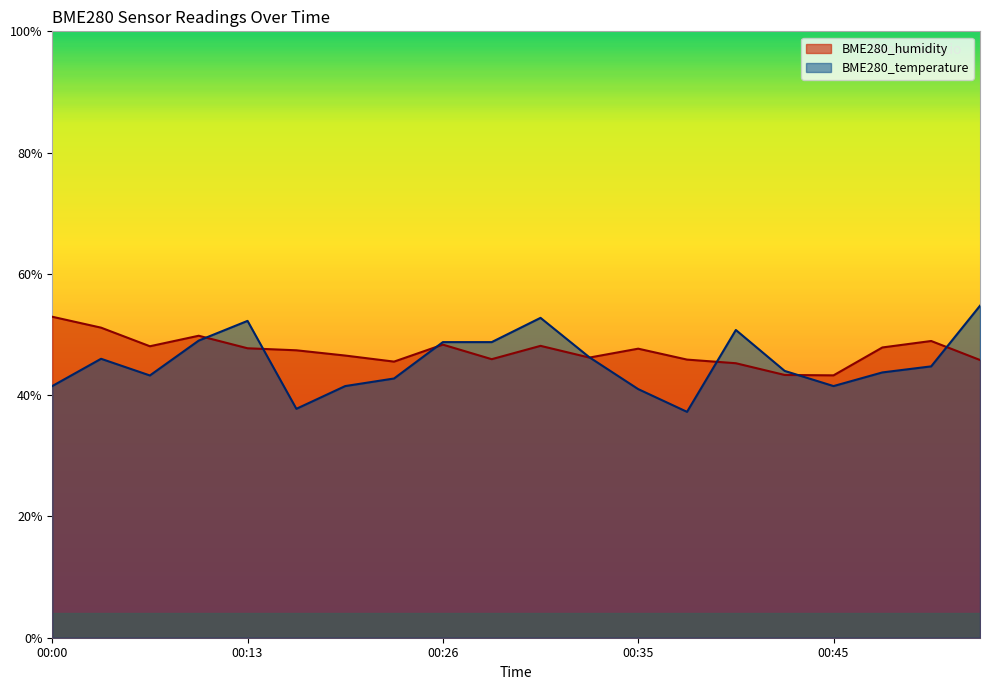

What is the spread (max minus min) of values at 00:28?

2.8